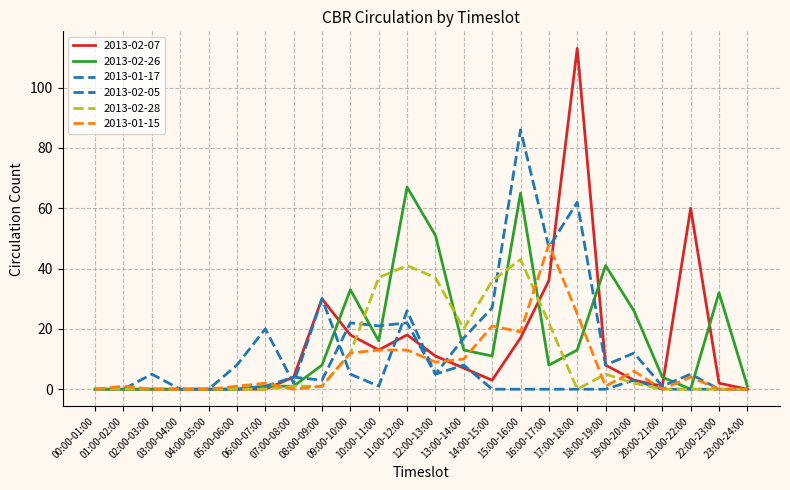

Does the chart display data point markers on the line(s)?

No